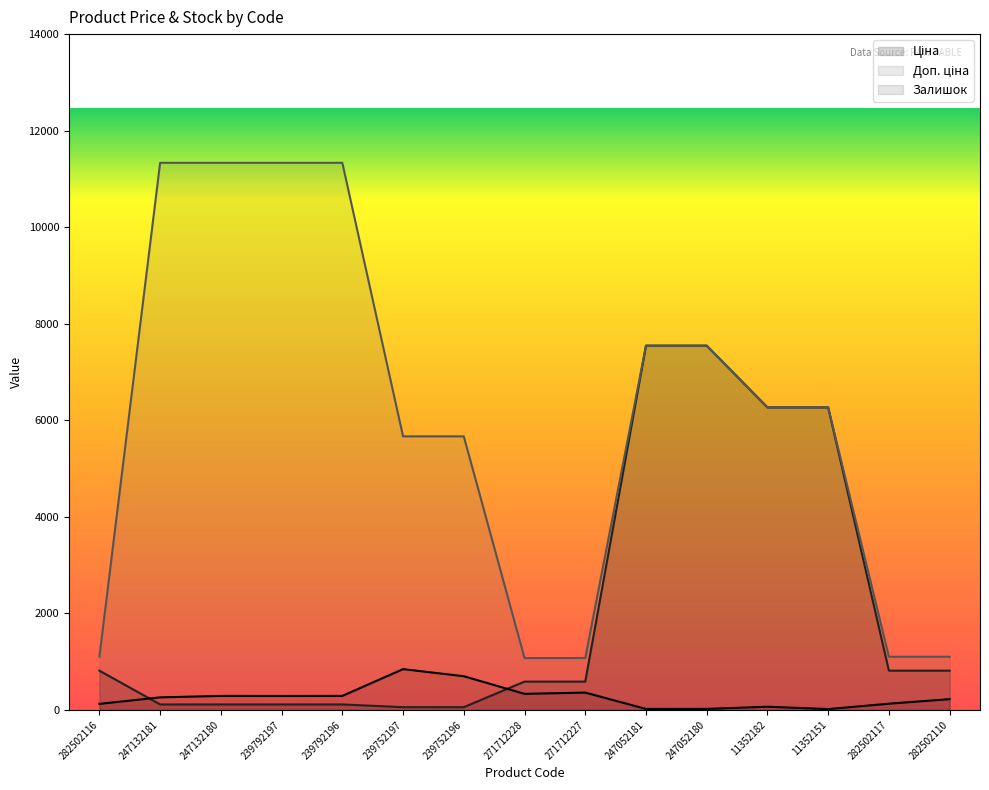

List the series in order of their overall mean, highest first.

Доп. ціна, Ціна, Залишок